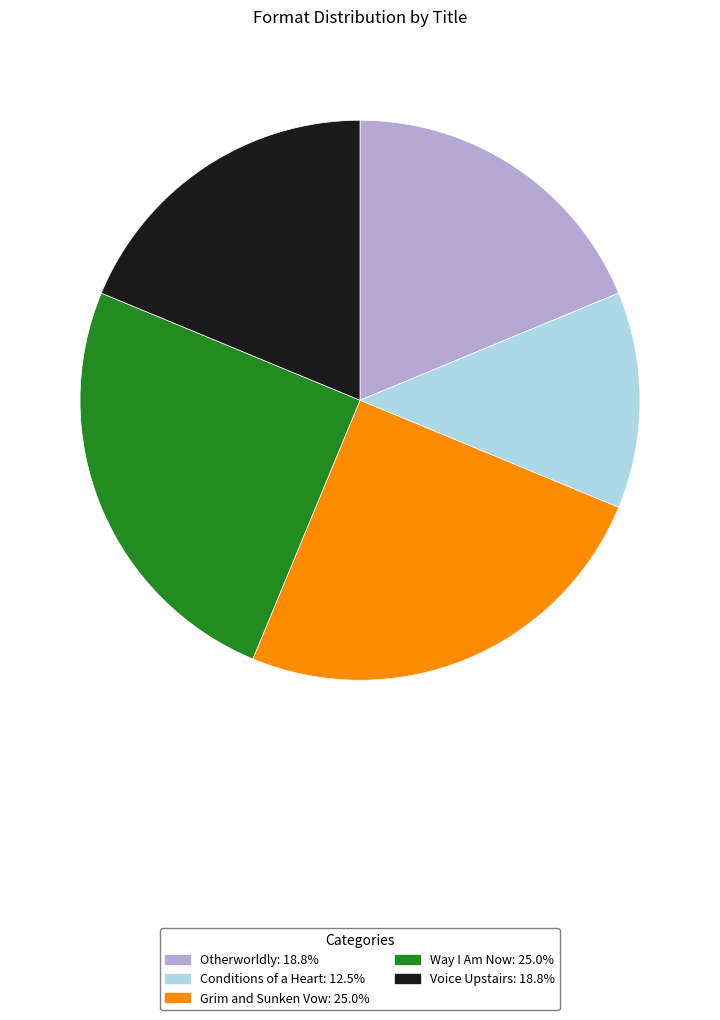

What is the smallest slice in the pie chart?

Conditions of a Heart